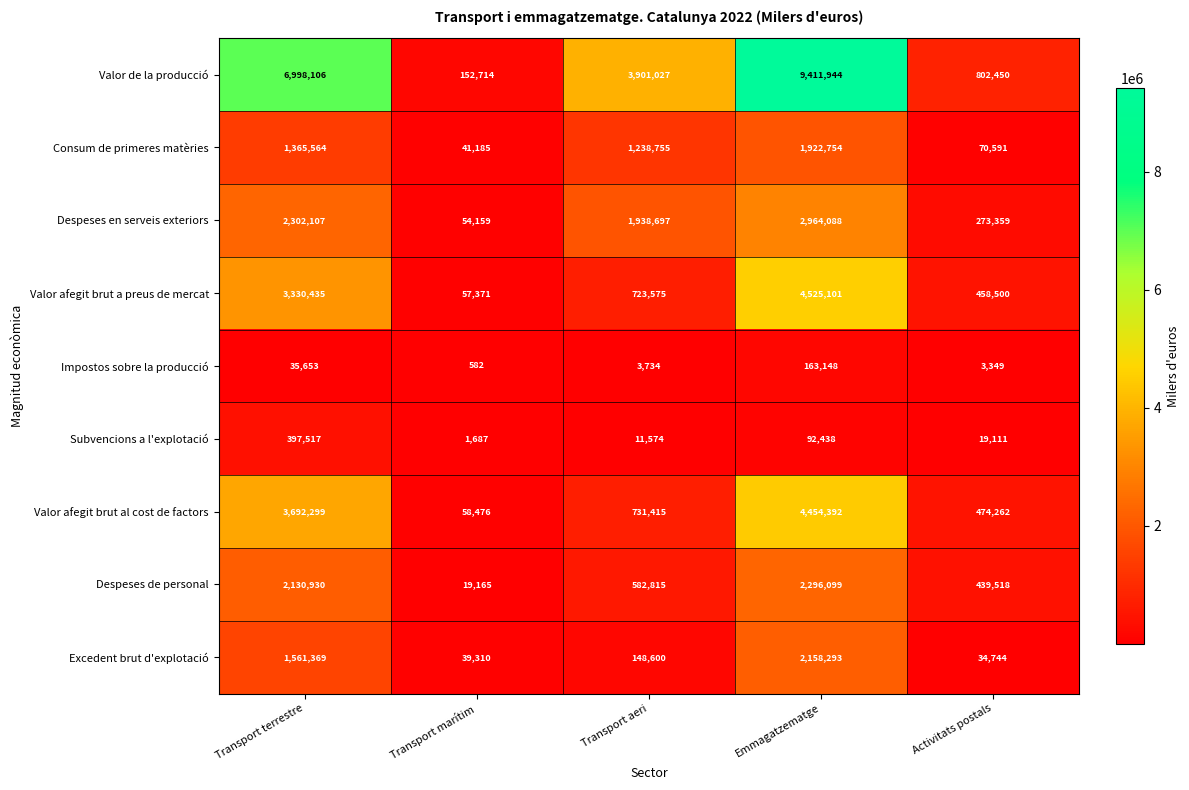

How many data points in Consum de primeres matèries are less than 1238755?

2